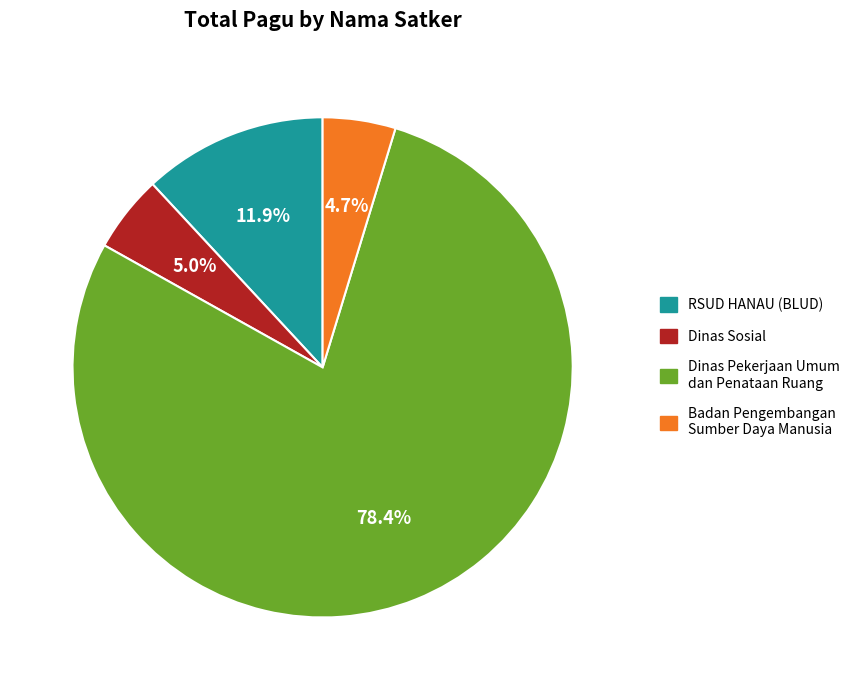

To the nearest percent, what is the combined percentage of Dinas Pekerjaan Umum dan Penataan Ruang and Dinas Sosial?

83%